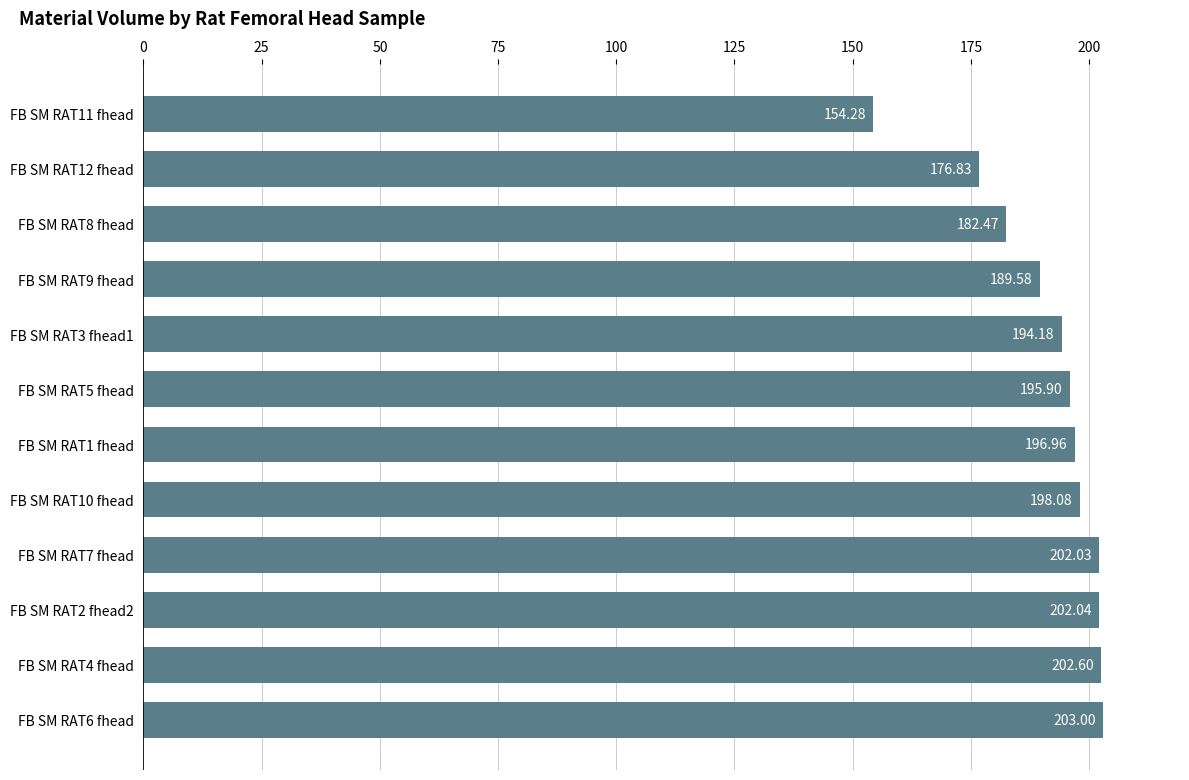

How many data points are less than 196?

6